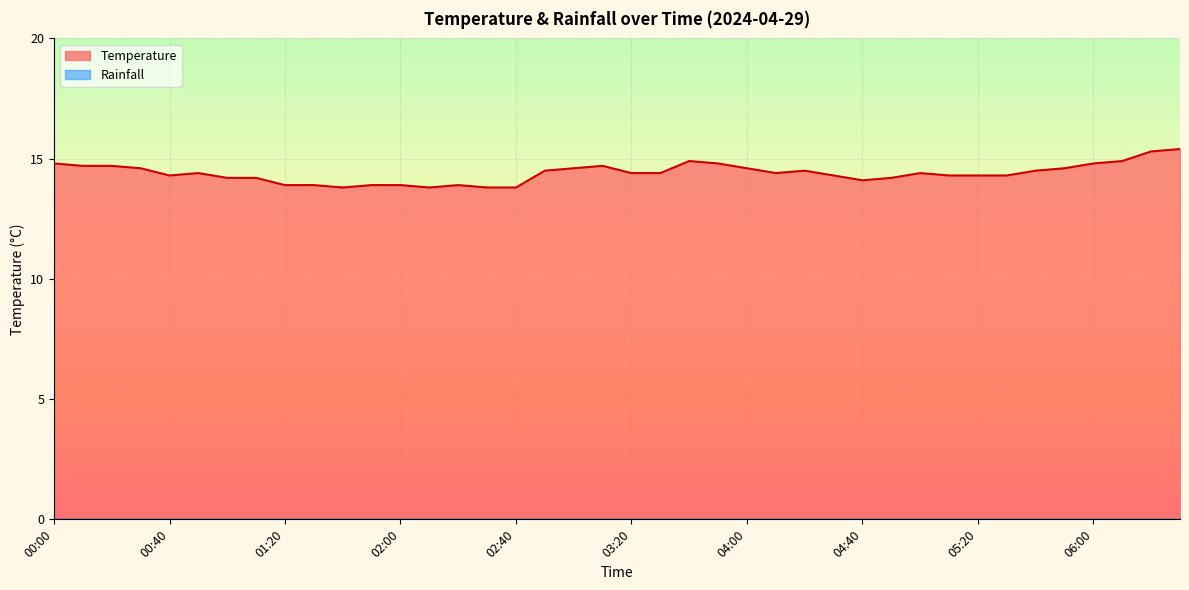

What is the difference between the values at 04:10 and 04:20?

0.1